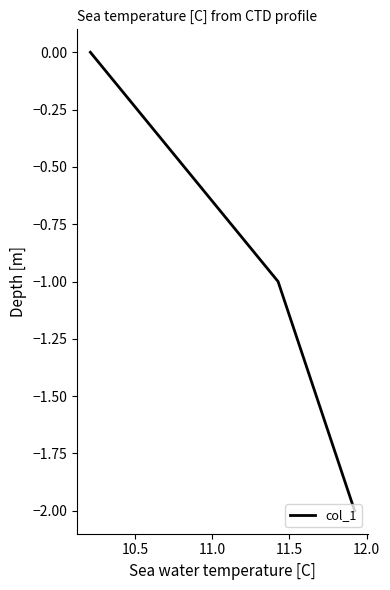

What is the sum of all values?

-3